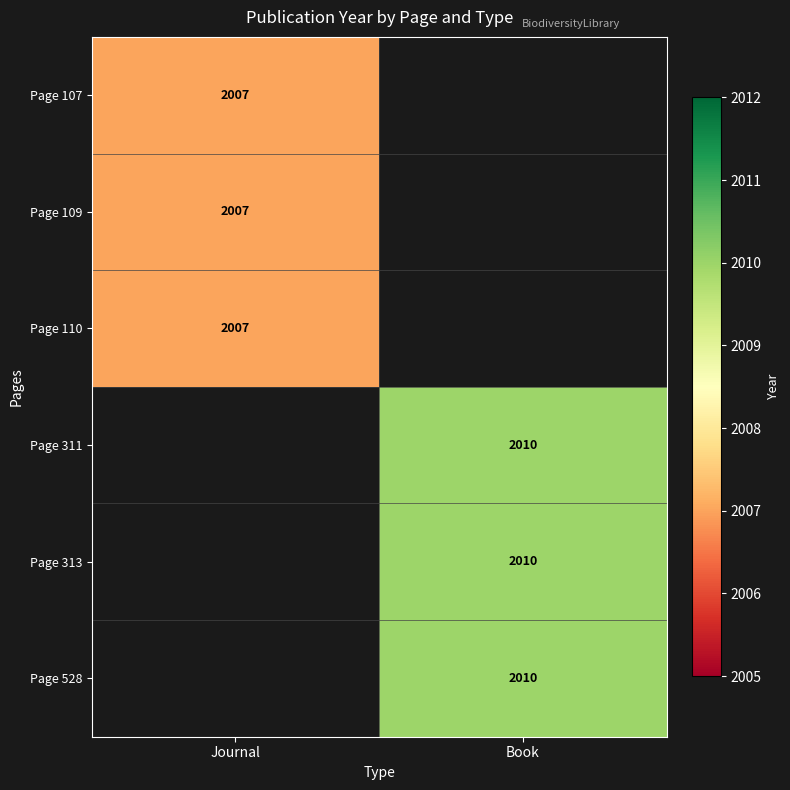

The value of Page 528 at Book is 1364. True or false?

False